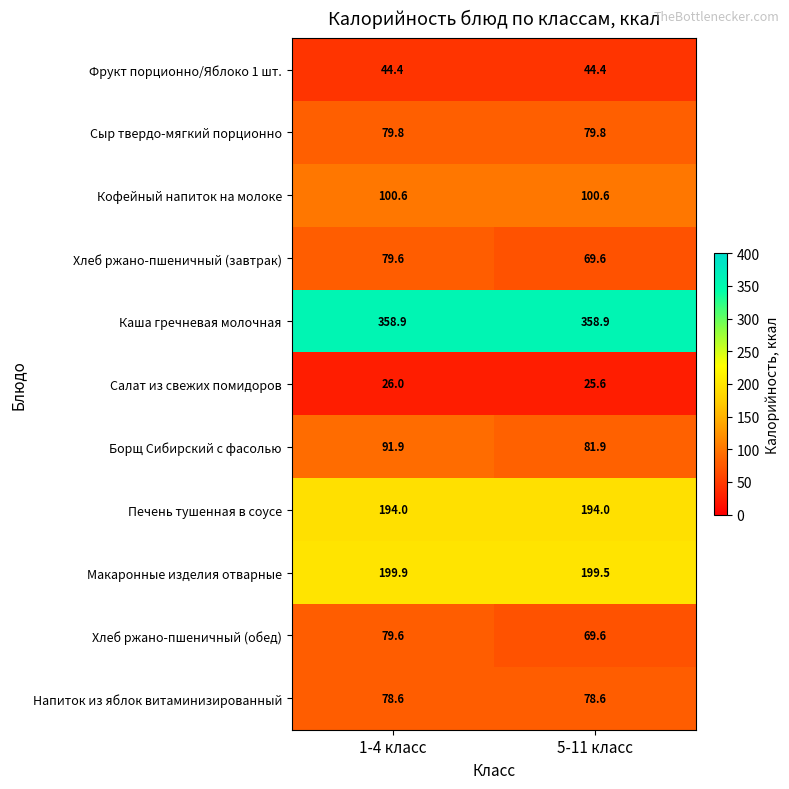

Reading right to left, what are all the values shown in this chart?

Фрукт порционно/Яблоко 1 шт.: 44.4	44.4
Сыр твердо-мягкий порционно: 79.8	79.8
Кофейный напиток на молоке: 100.6	100.6
Хлеб ржано-пшеничный (завтрак): 69.6	79.6
Каша гречневая молочная: 358.9	358.9
Салат из свежих помидоров: 25.6	26.0
Борщ Сибирский с фасолью: 81.9	91.9
Печень тушенная в соусе: 194.0	194.0
Макаронные изделия отварные: 199.5	199.9
Хлеб ржано-пшеничный (обед): 69.6	79.6
Напиток из яблок витаминизированный: 78.6	78.6